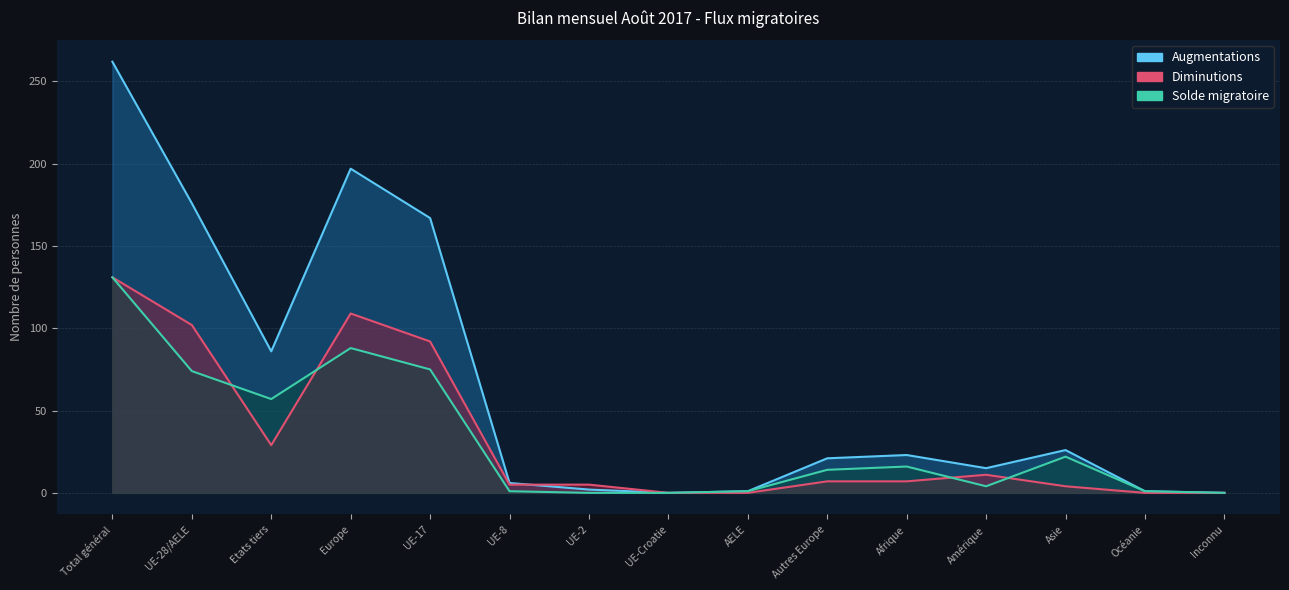

What are all the series names shown in the legend?

Augmentations, Diminutions, Solde migratoire